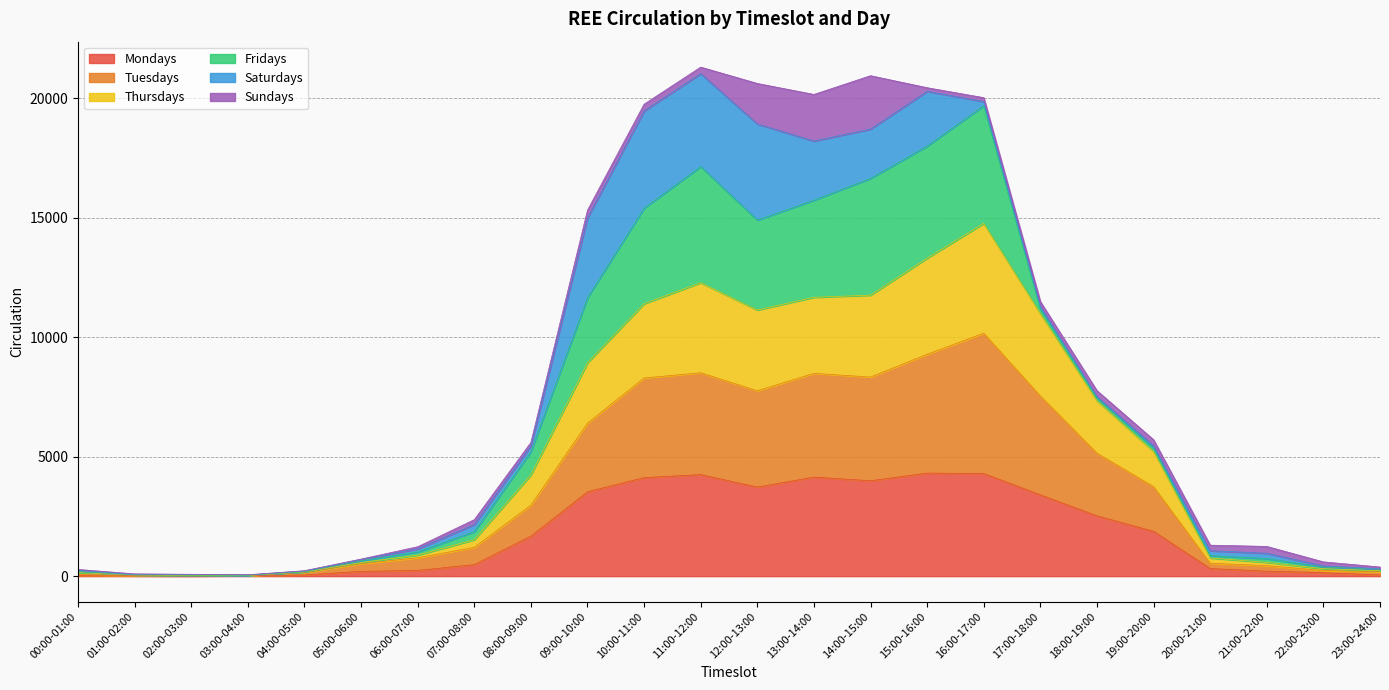

What is the label of the 16th point from the right?

08:00-09:00